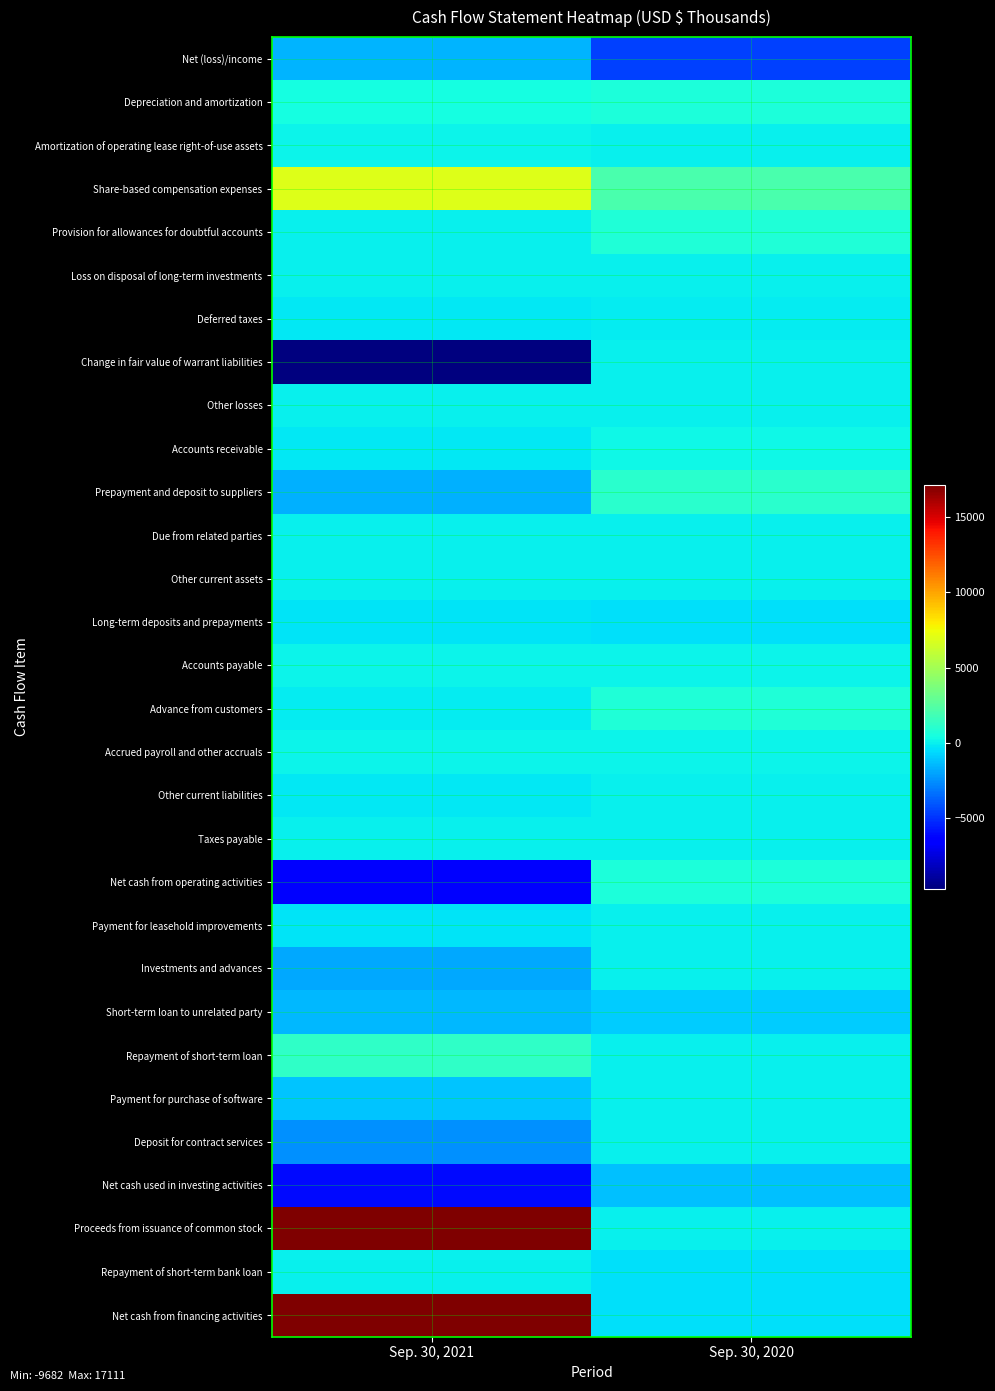

What is the total value across all series at Sep. 30, 2020?

-1874